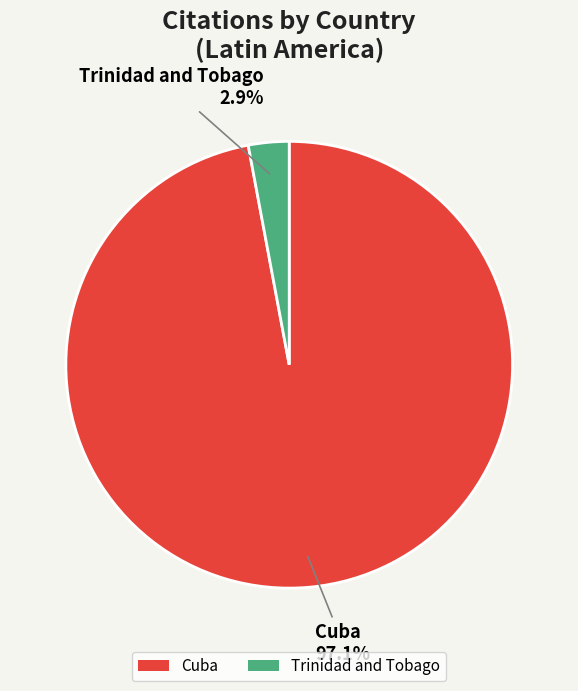

Which has a higher value, Trinidad and Tobago or Cuba?

Cuba